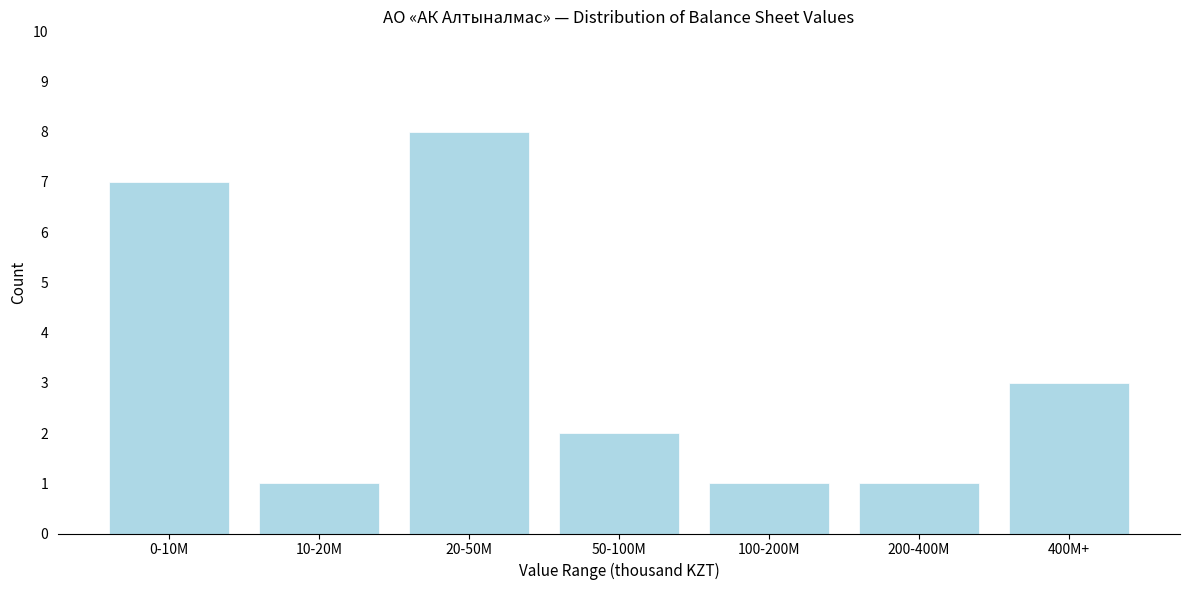

Reading left to right, list all the values displayed in this chart.

7	1	8	2	1	1	3